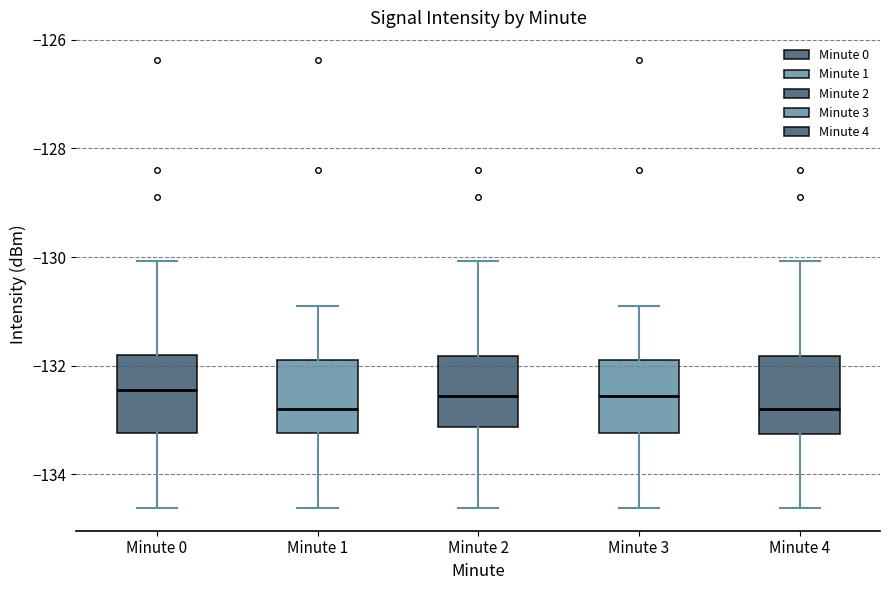

Reading left to right, read every box against the y-axis: the position of its median line, the range the box covers, and the ends of its whiskers. The values are not printed on the chart, so give them approximately, as read against the axis.

Minute 0: median -132.4, box -133.2 to -131.8, whiskers -134.6 to -130.0
Minute 1: median -132.8, box -133.2 to -131.8, whiskers -134.6 to -130.8
Minute 2: median -132.6, box -133.2 to -131.8, whiskers -134.6 to -130.0
Minute 3: median -132.6, box -133.2 to -131.8, whiskers -134.6 to -130.8
Minute 4: median -132.8, box -133.2 to -131.8, whiskers -134.6 to -130.0